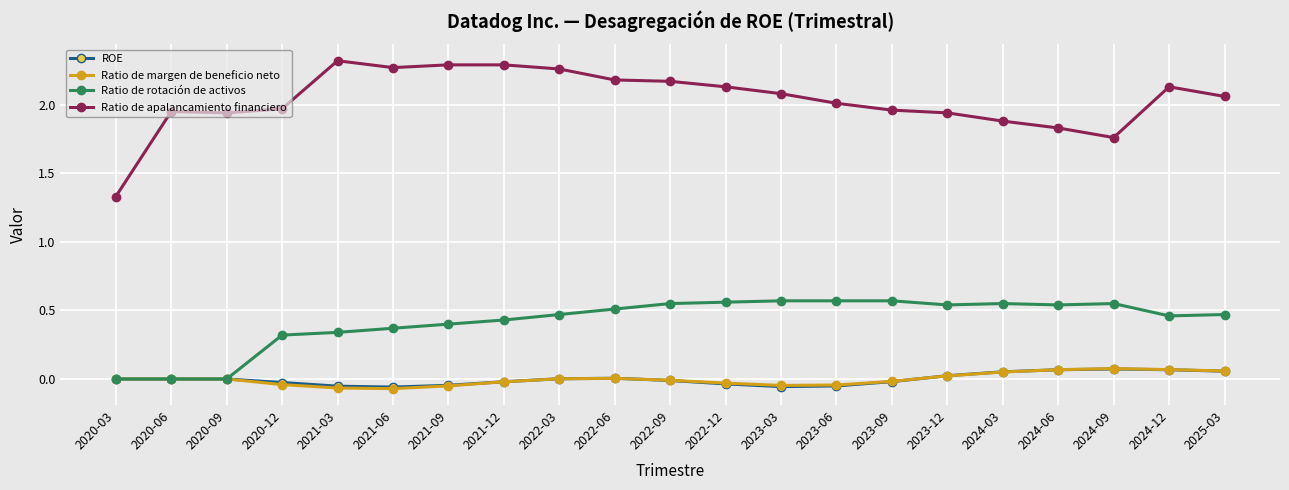

True or false: Ratio de apalancamiento financiero has more than 1 points higher than both neighbors.

True